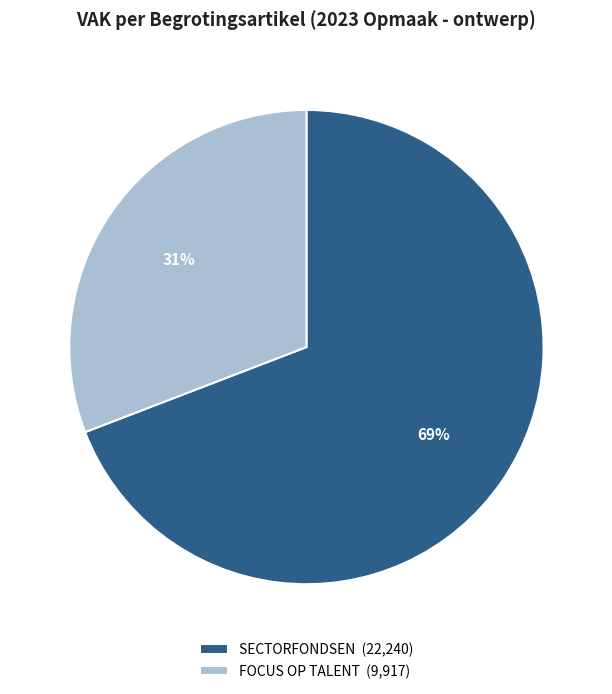

Is SECTORFONDSEN (22,240) the majority of the pie?

Yes